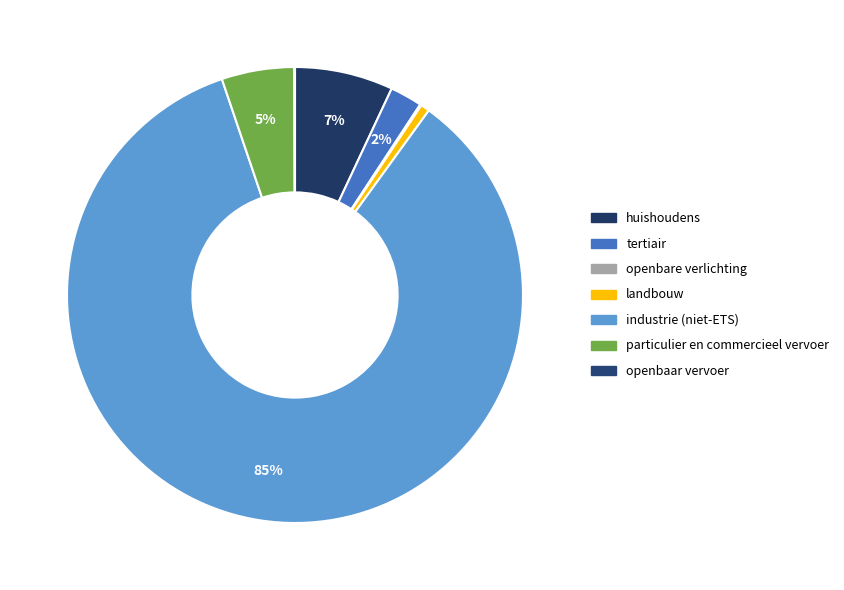

Which category has the biggest portion of the pie?

industrie (niet-ETS)